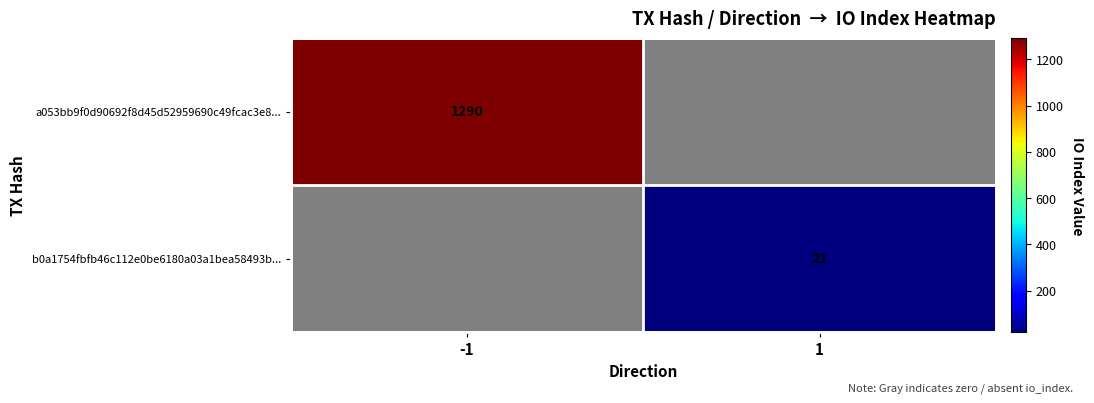

Is the value of b0a1754fbfb46c112e0be6180a03a1bea58493b... at 1 greater than the value of a053bb9f0d90692f8d45d52959690c49fcac3e8... at -1?

No